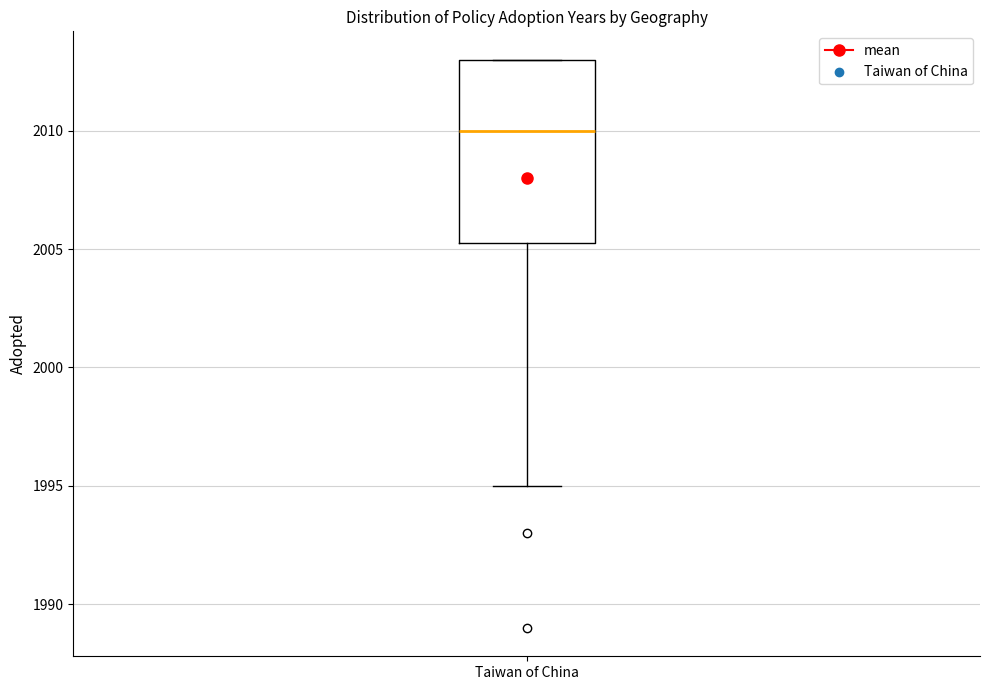

Transcribe this box plot: give where the median line is, the range the box spans, and where the two whiskers end, as read against the y-axis. The values are not printed on the chart, so give them approximately, as read against the axis.

median 2010.0, box 2005.5 to 2013.0, whiskers 1995.0 to 2013.0